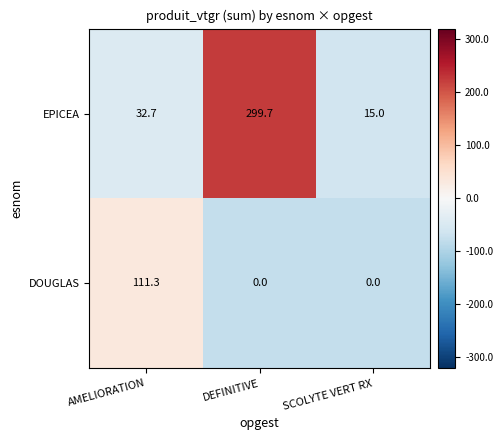

The value of EPICEA at SCOLYTE VERT RX is 15.0. True or false?

True